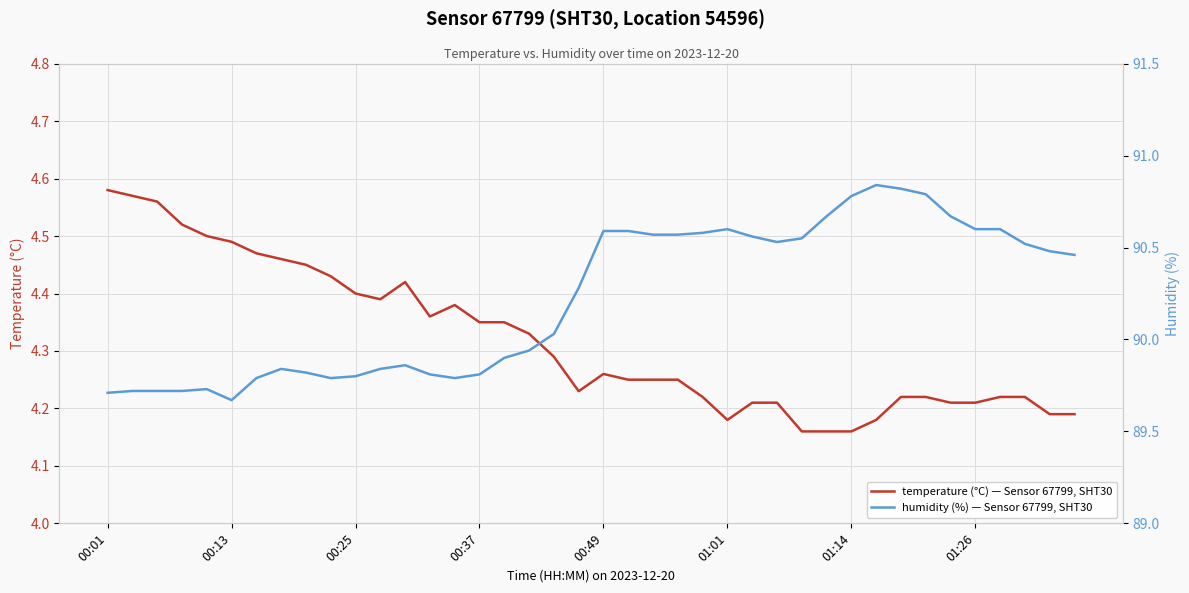

What position from the left is 19?

20